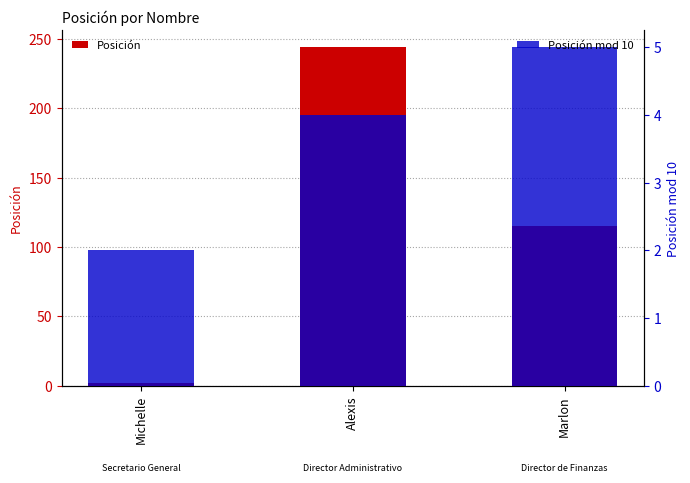

Which series changed the most between Alexis and Marlon?

Posición